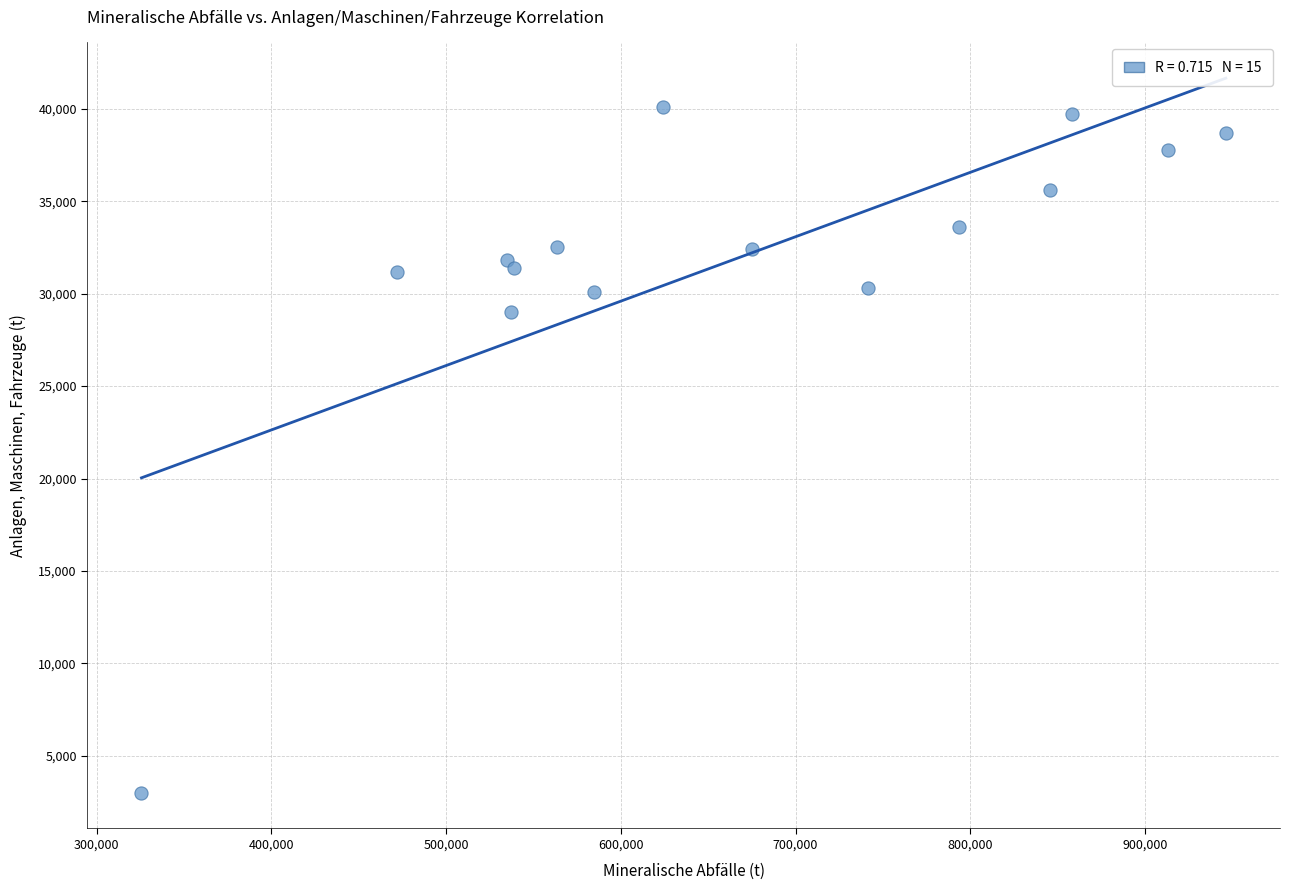

What Y value in the scatter plot is closest to 21550?

29000